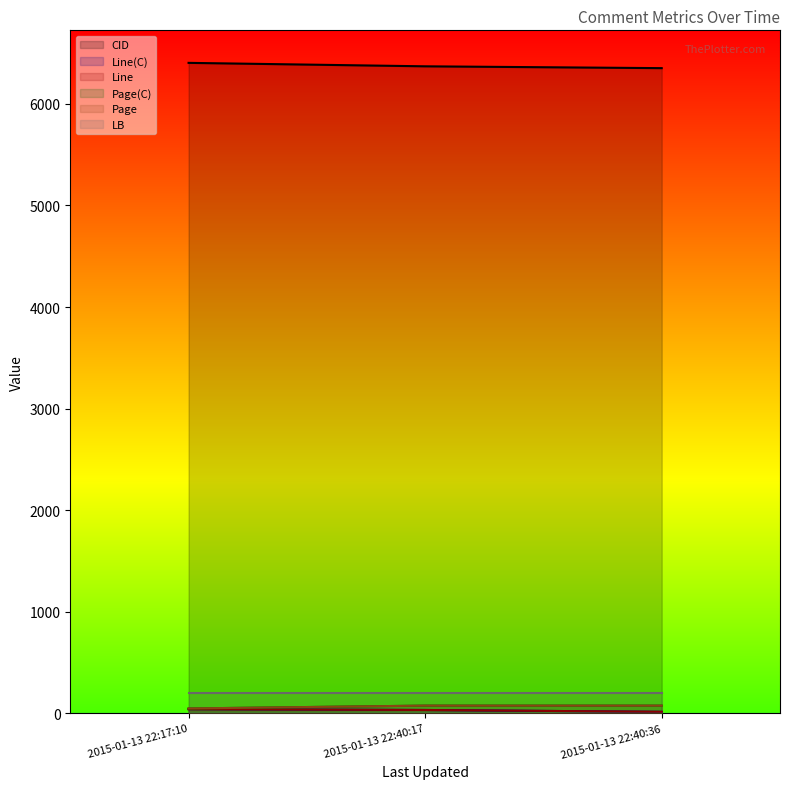

Which series changed the most between 2015-01-13 22:40:17 and 2015-01-13 22:40:36?

CID